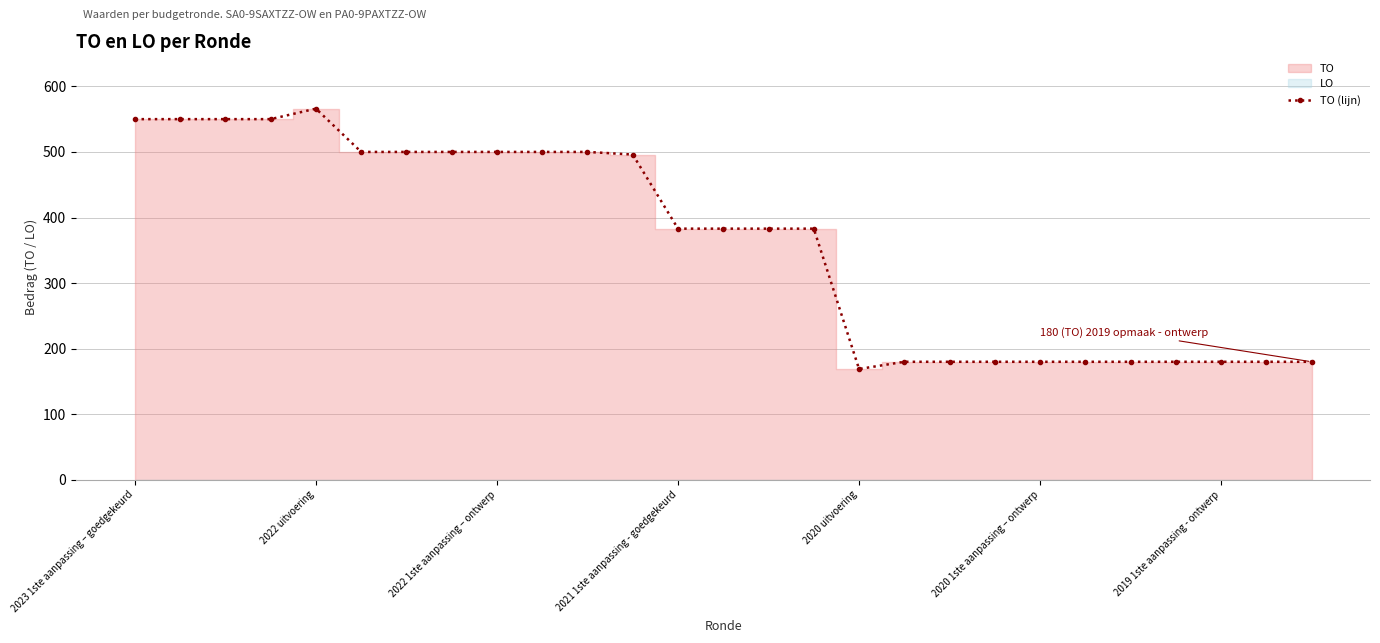

The value of TO (lijn) at 2020 1ste aanpassing – ontwerp is 180. True or false?

True